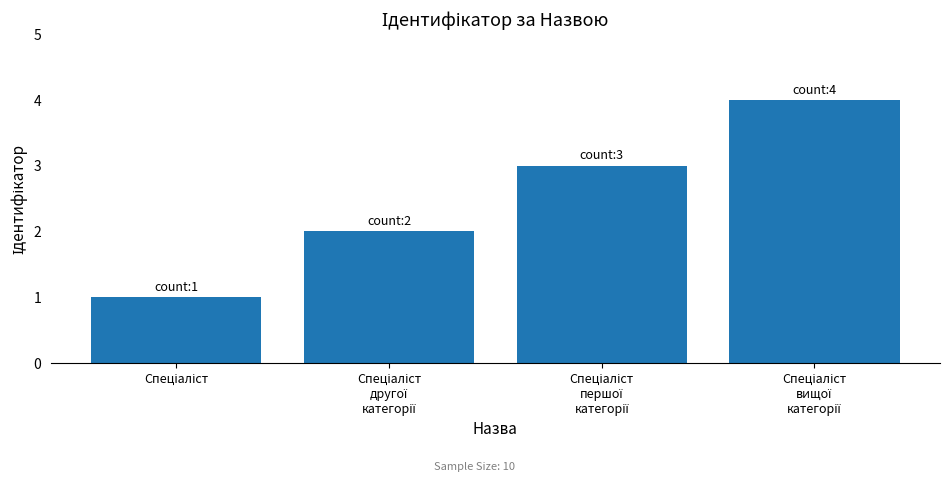

What is the difference between the maximum and minimum values?

3